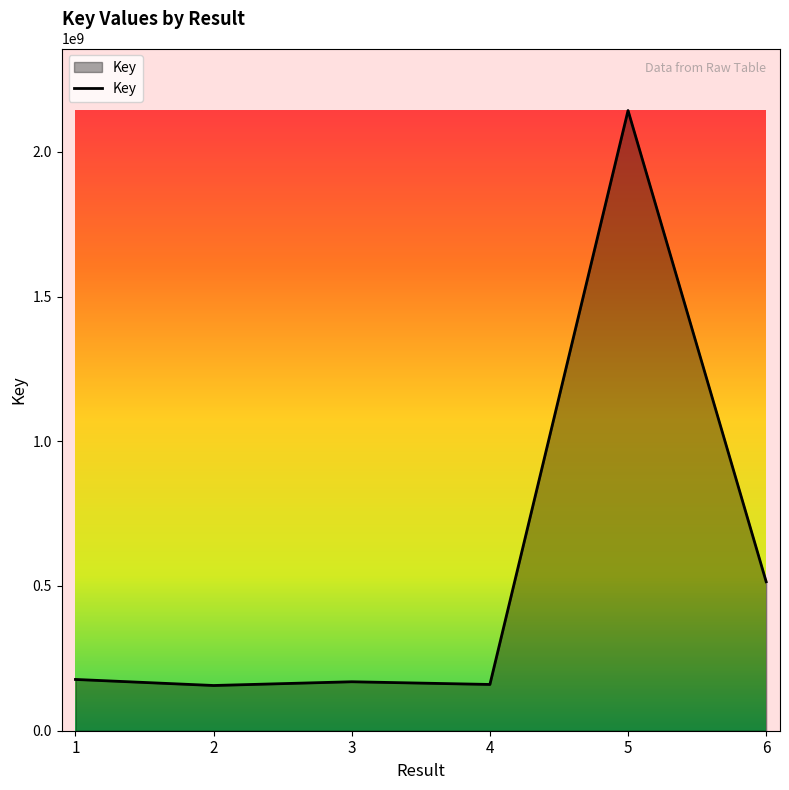

What is the greatest value displayed?

2142595908